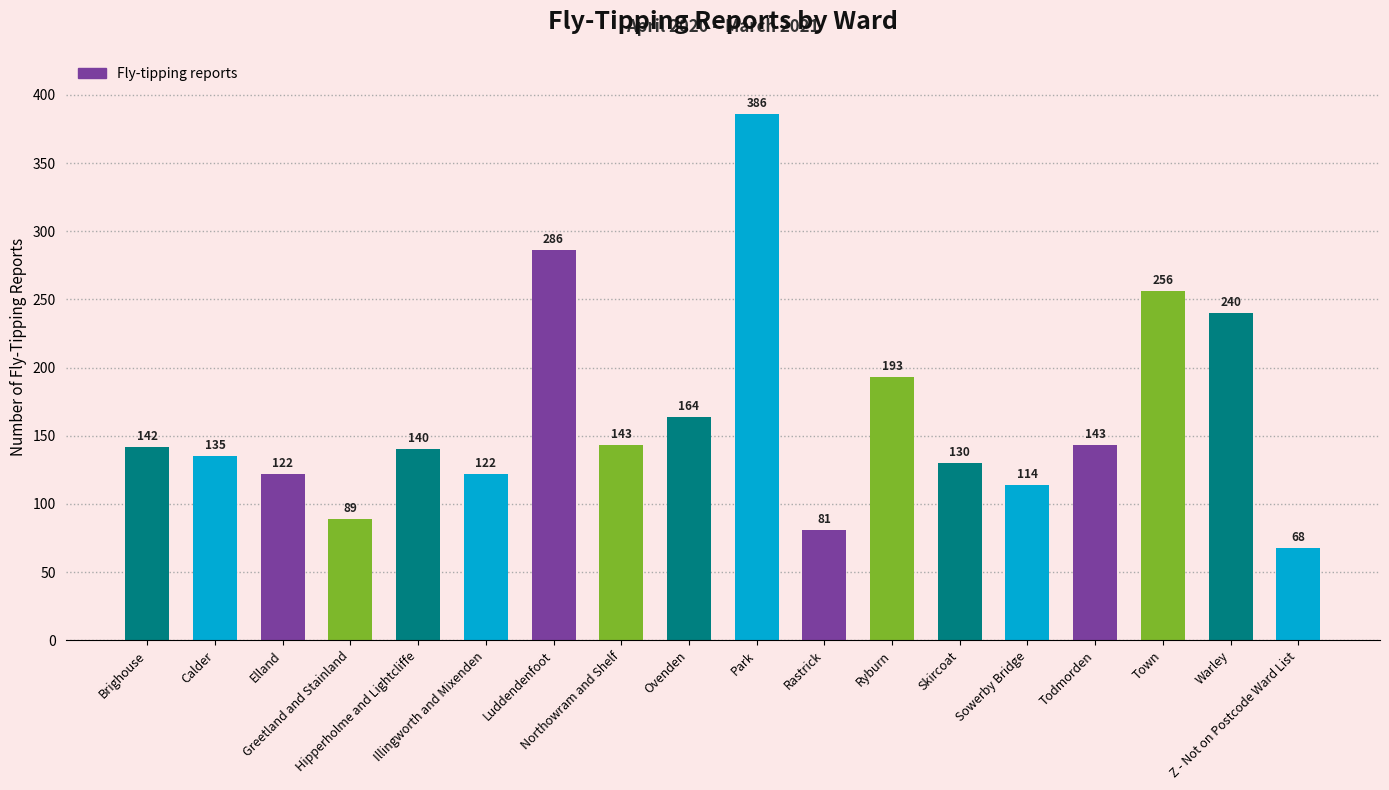

What is the change in value from Luddendenfoot to Z - Not on Postcode Ward List?

-218